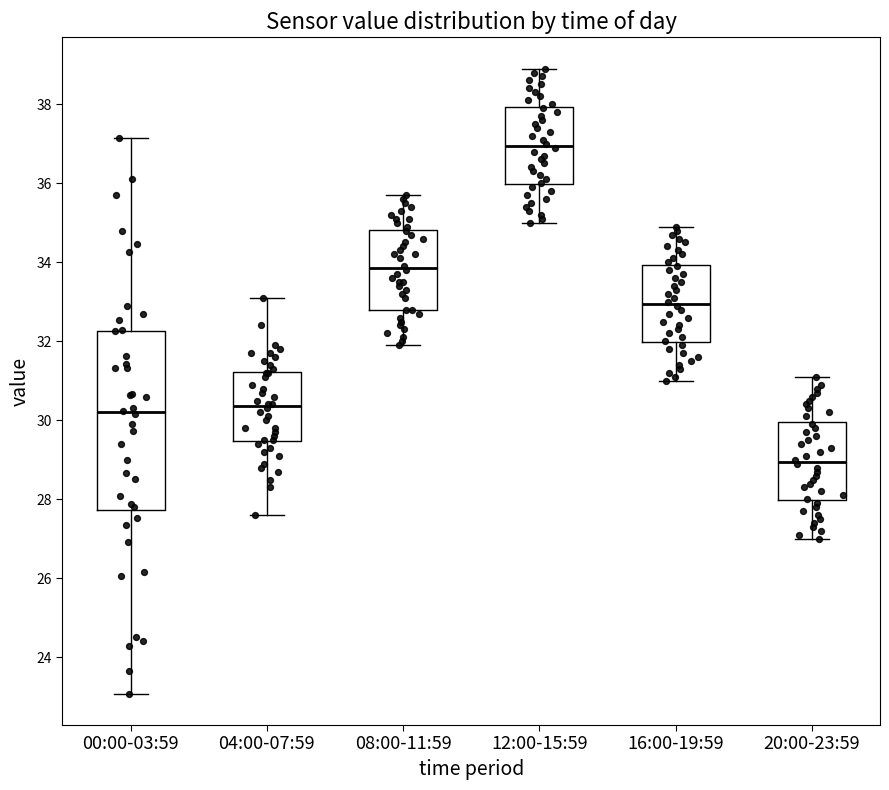

Reading left to right, transcribe this box plot: for each box, give where its median line is, the range the box spans, and where its two whiskers end, as read against the y-axis. The values are not printed on the chart, so give them approximately, as read against the axis.

00:00-03:59: median 30.2, box 27.8 to 32.2, whiskers 23.0 to 37.2
04:00-07:59: median 30.4, box 29.4 to 31.2, whiskers 27.6 to 33.2
08:00-11:59: median 33.8, box 32.8 to 34.8, whiskers 32.0 to 35.8
12:00-15:59: median 37.0, box 36.0 to 38.0, whiskers 35.0 to 39.0
16:00-19:59: median 33.0, box 32.0 to 34.0, whiskers 31.0 to 35.0
20:00-23:59: median 29.0, box 28.0 to 30.0, whiskers 27.0 to 31.2